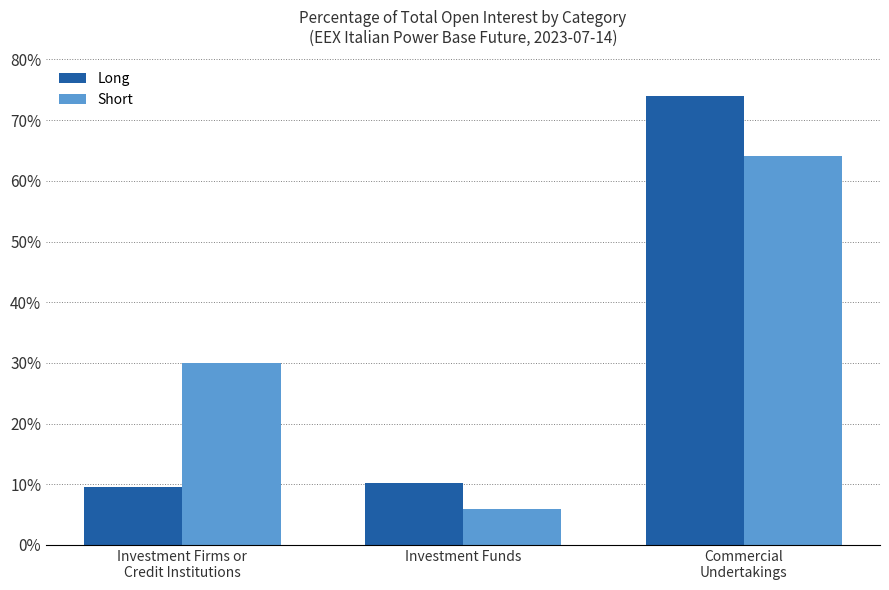

What is the label of the 1st bar from the right?

Commercial
Undertakings